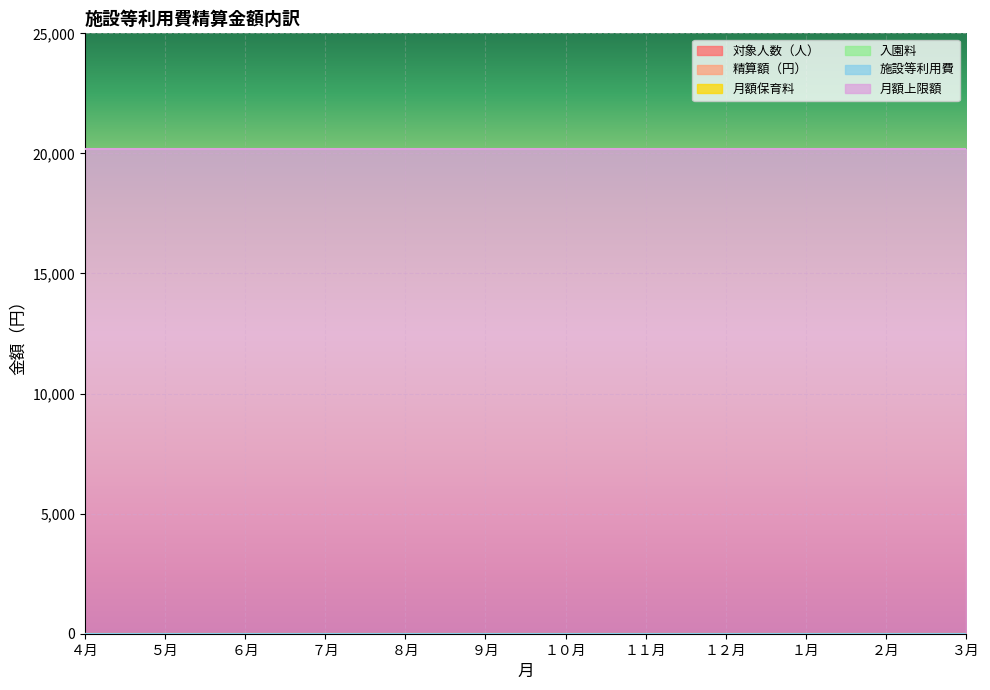

True or false: 月額保育料 and 施設等利用費 cross at least once.

False